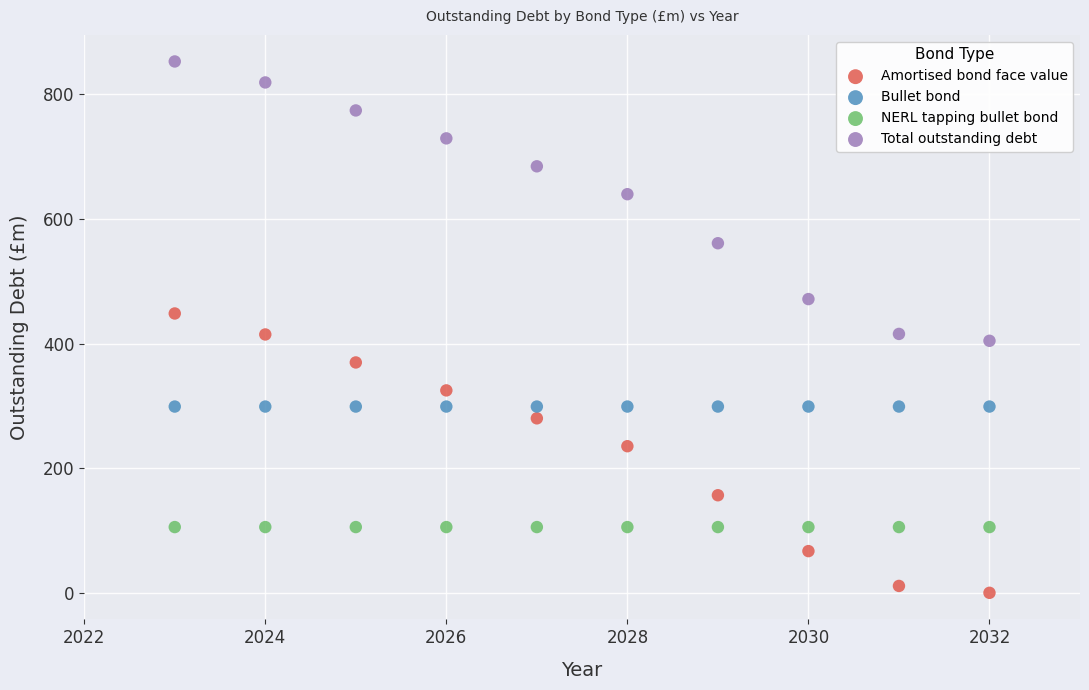

In the Total outstanding debt series, what Y value is closest to 628?

639.6